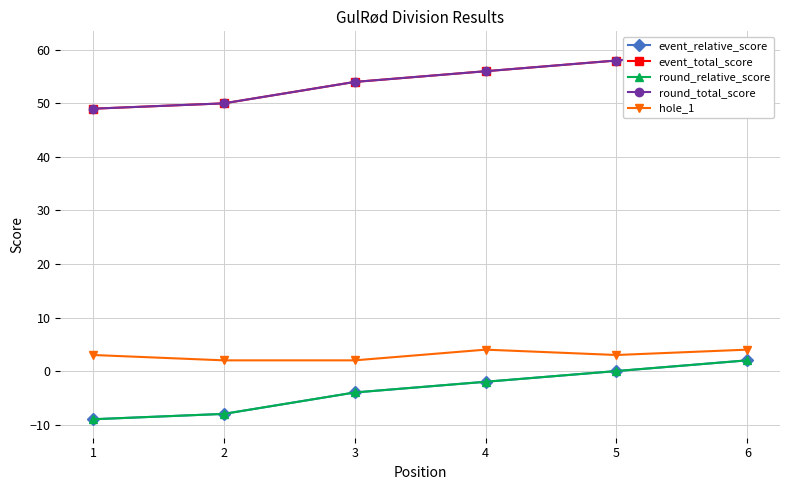

At how many categories does at least one series exceed 40?

6